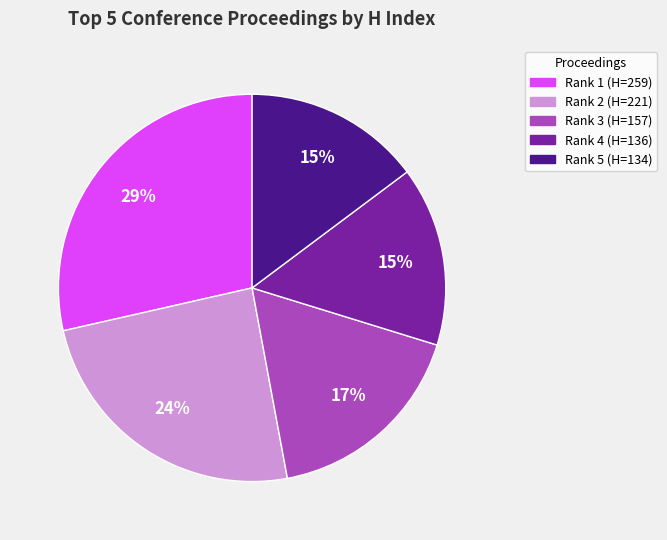

Is the sum of Rank 3 (H=157) and Rank 2 (H=221) greater than half?

No